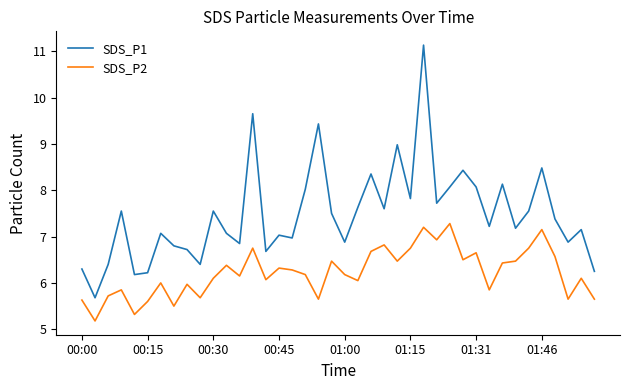

Which series has the largest total across all categories?

SDS_P1